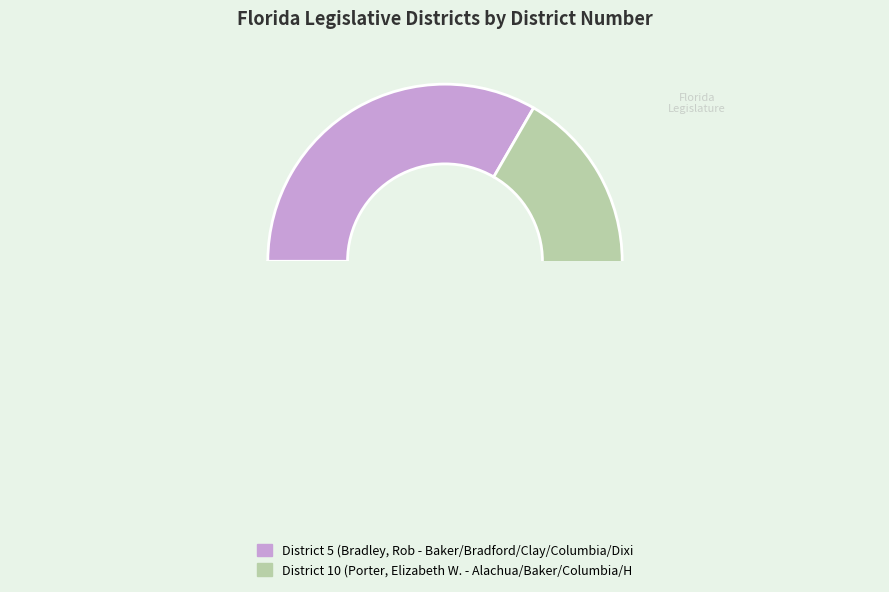

To the nearest percent, what is the average slice percentage?

50%